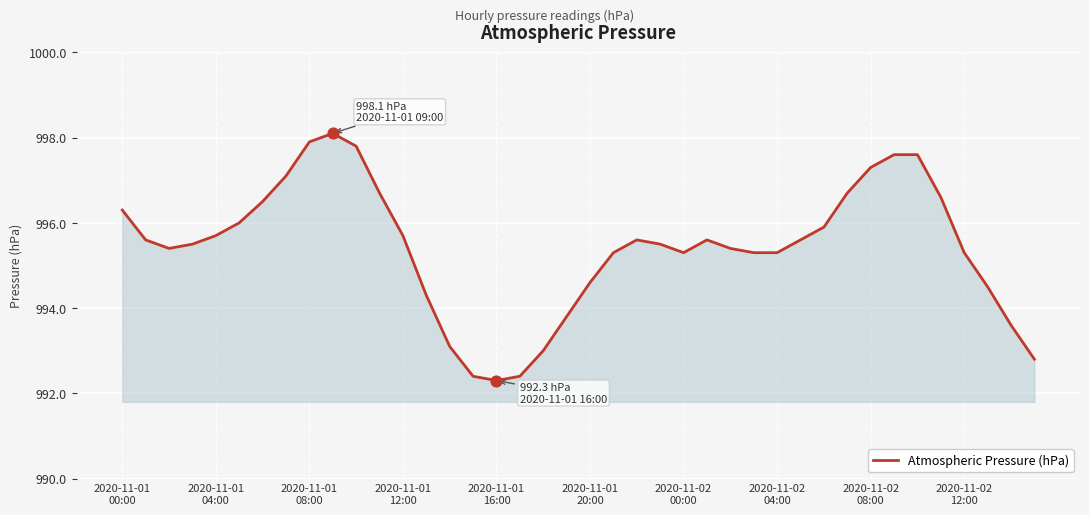

What is the greatest value displayed?

998.1